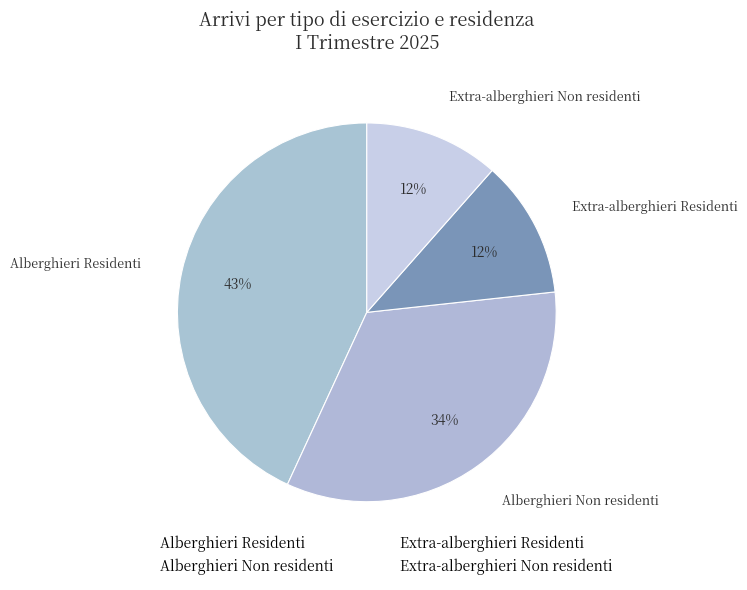

What percentage is the Alberghieri Residenti slice, to the nearest percent?

43%